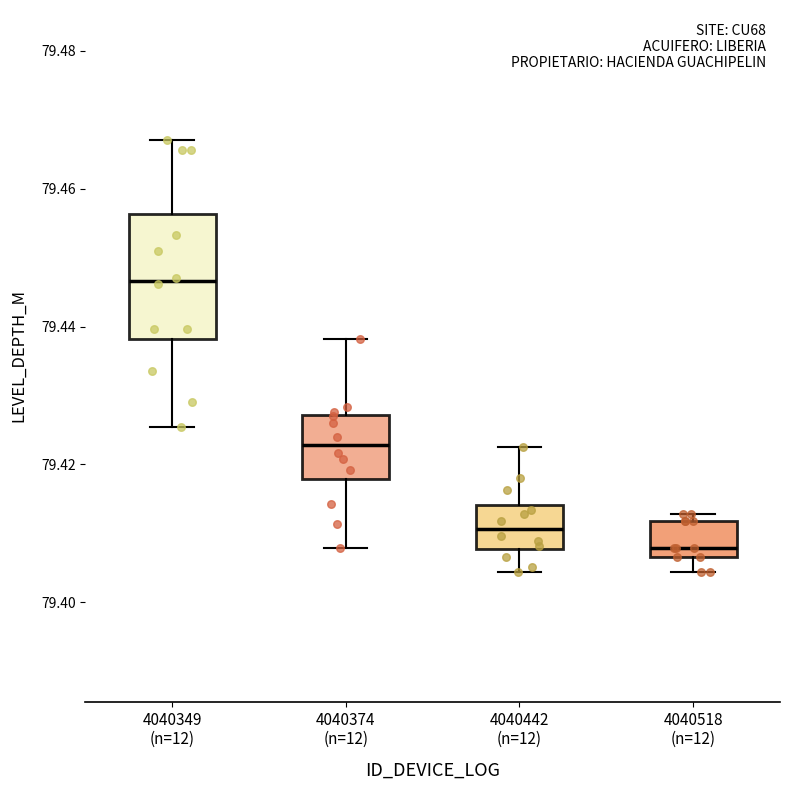

Reading left to right, read every box against the y-axis: the position of its median line, the range the box covers, and the ends of its whiskers. The values are not printed on the chart, so give them approximately, as read against the axis.

4040349 (n=12): median 79.446, box 79.438 to 79.456, whiskers 79.426 to 79.468
4040374 (n=12): median 79.422, box 79.418 to 79.428, whiskers 79.408 to 79.438
4040442 (n=12): median 79.410, box 79.408 to 79.414, whiskers 79.404 to 79.422
4040518 (n=12): median 79.408, box 79.406 to 79.412, whiskers 79.404 to 79.412 (just above the box's upper edge)